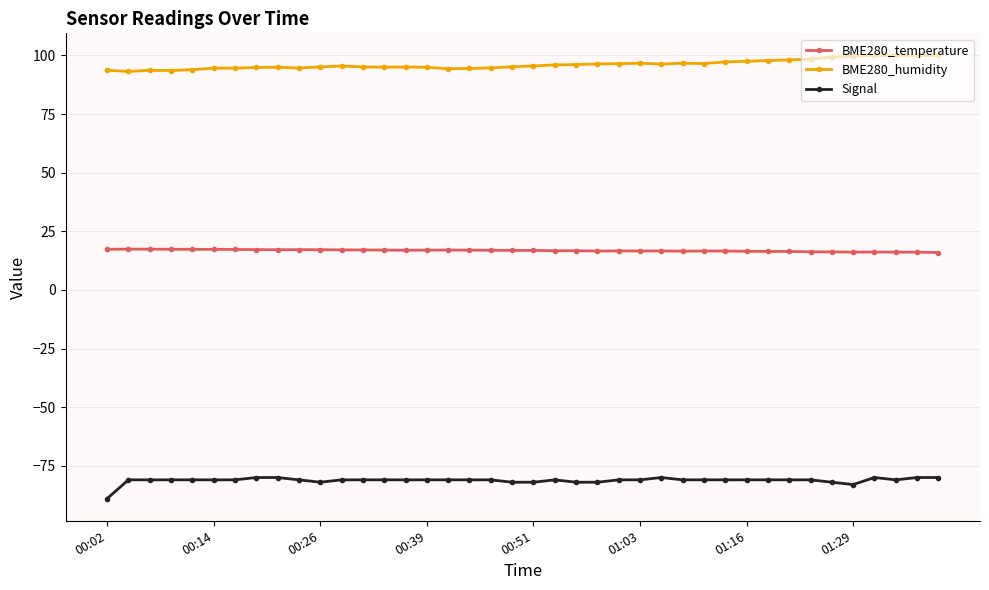

True or false: BME280_temperature and BME280_humidity cross at least once.

False